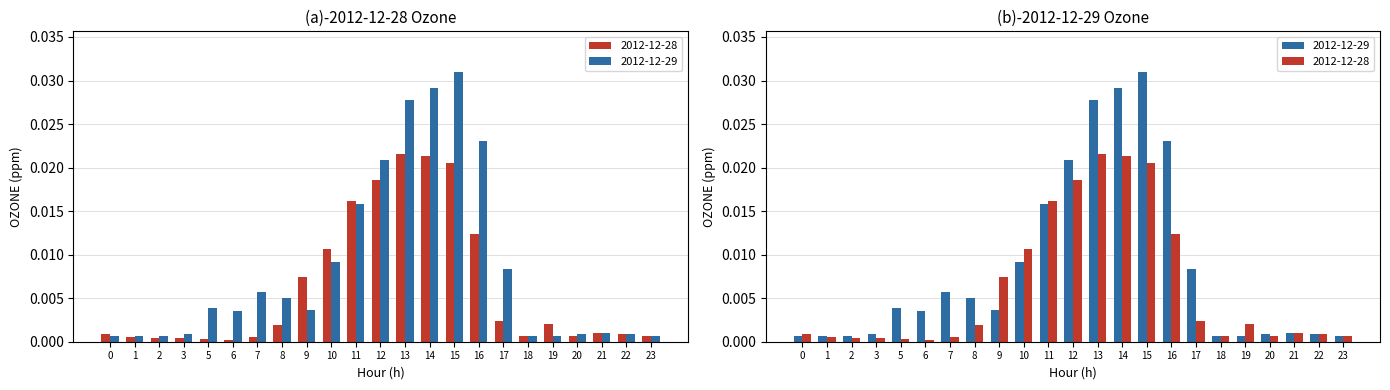

Where is 2012-12-28 nearest to the value 0?

6